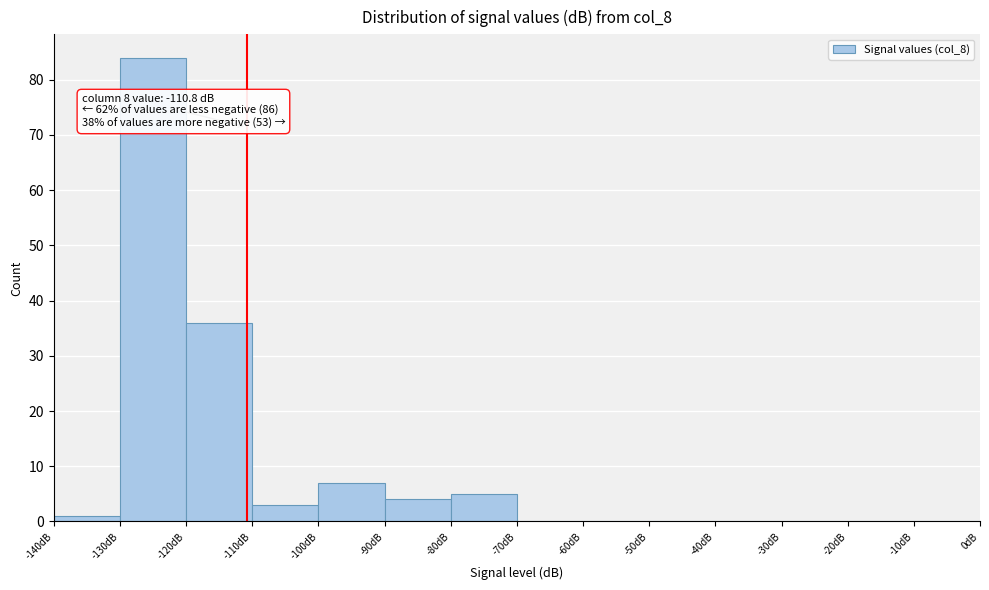

Over which range of the x-axis is the bar tallest?

-130 to -120